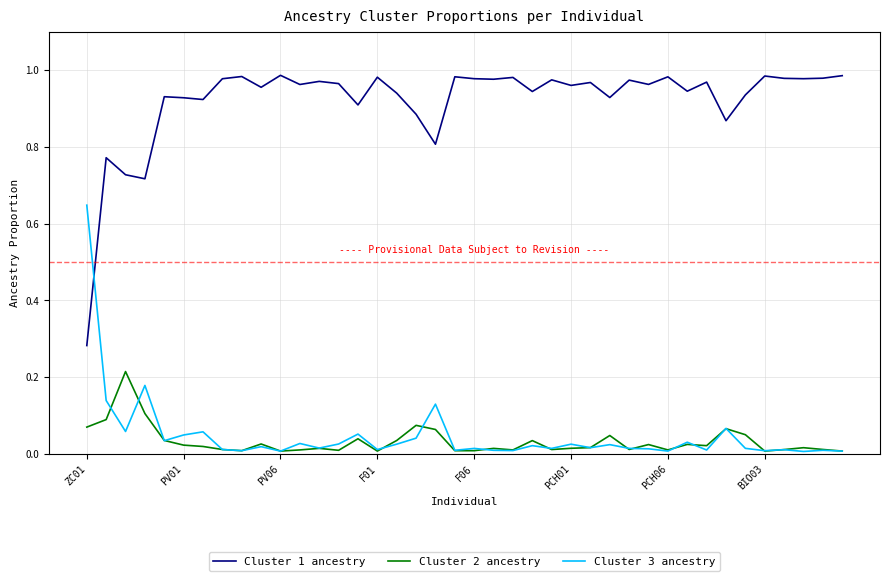

List the series in order of their peak value, highest first.

Cluster 1 ancestry, Cluster 3 ancestry, Cluster 2 ancestry